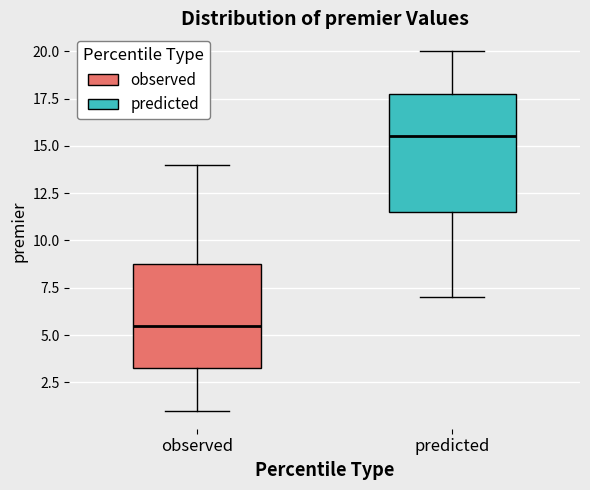

Reading left to right, transcribe this box plot: for each box, give where its median line is, the range the box spans, and where its two whiskers end, as read against the y-axis. The values are not printed on the chart, so give them approximately, as read against the axis.

observed: median 5.5, box 3.5 to 9.0, whiskers 1.0 to 14.0
predicted: median 15.5, box 11.5 to 18.0, whiskers 7.0 to 20.0